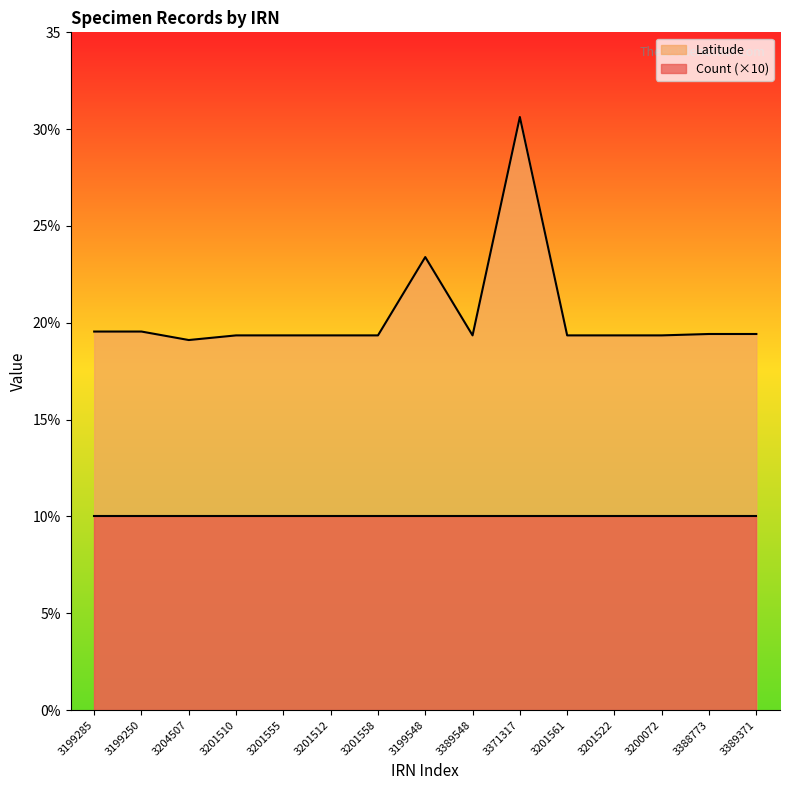

The chart shows a value of 33.2 at 3204507. True or false?

False